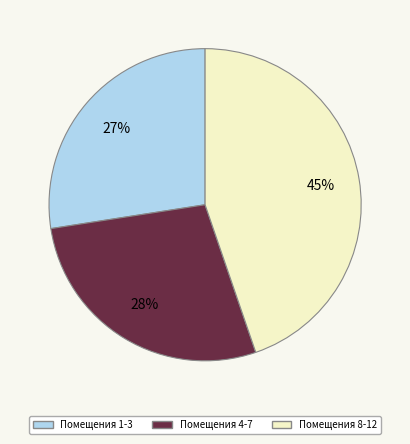

Is there a majority slice in this chart?

No